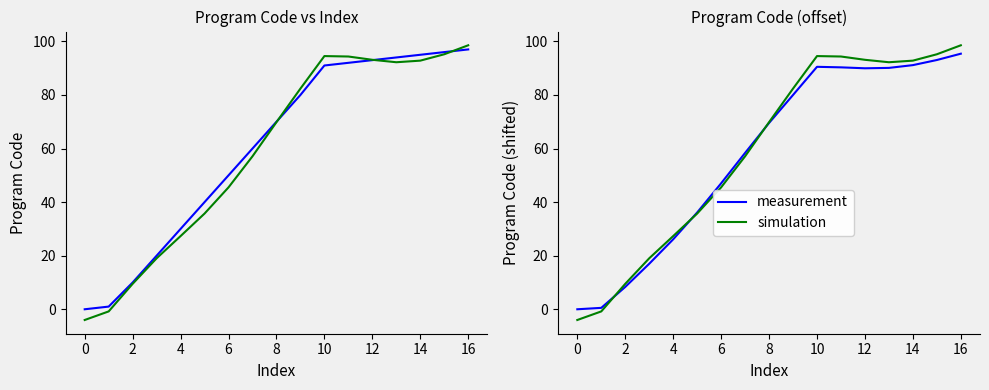

Count the number of data series in this chart.

2